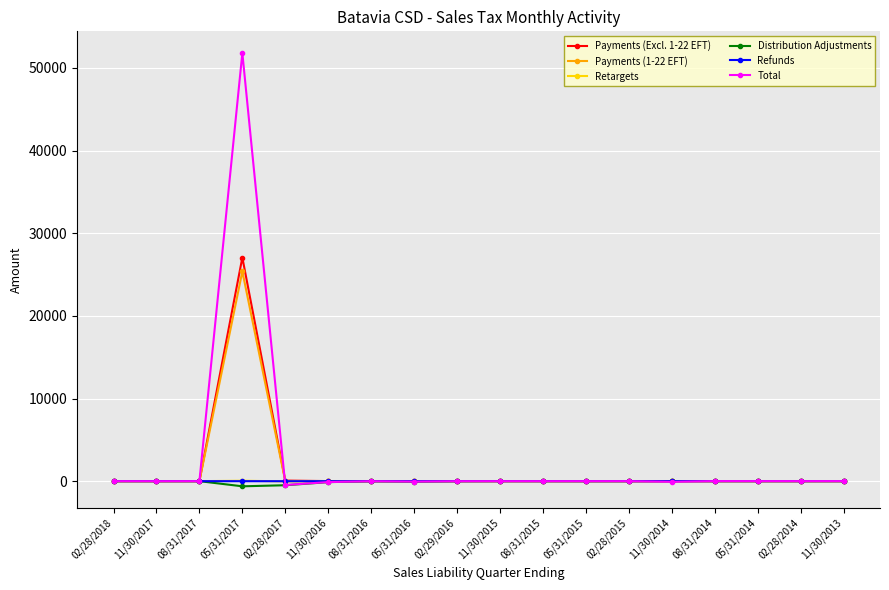

Which series has the largest range (max minus min)?

Total